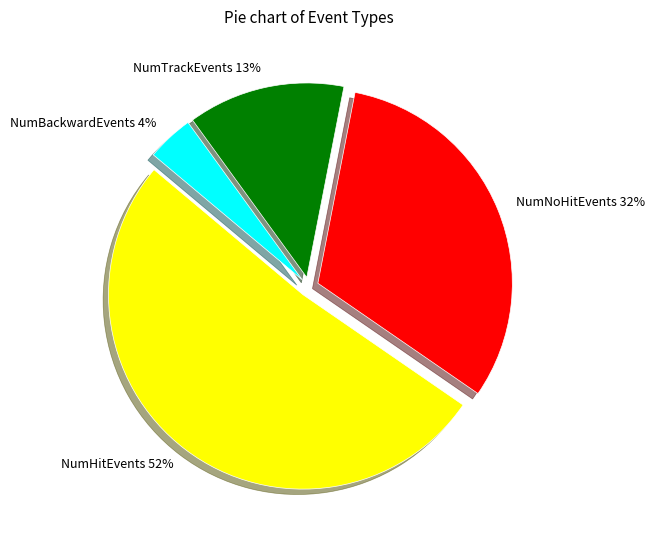

Which has a higher value, NumBackwardEvents or NumTrackEvents?

NumTrackEvents